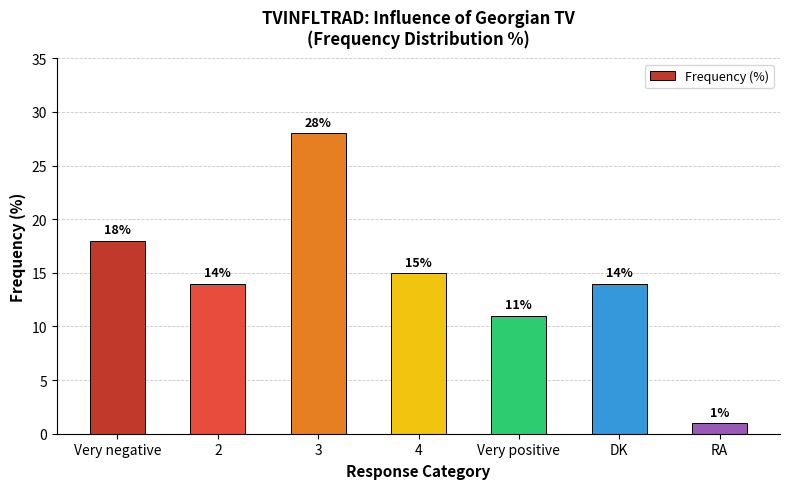

Approximately how many times larger is the value at Very negative compared to 4?

1.2